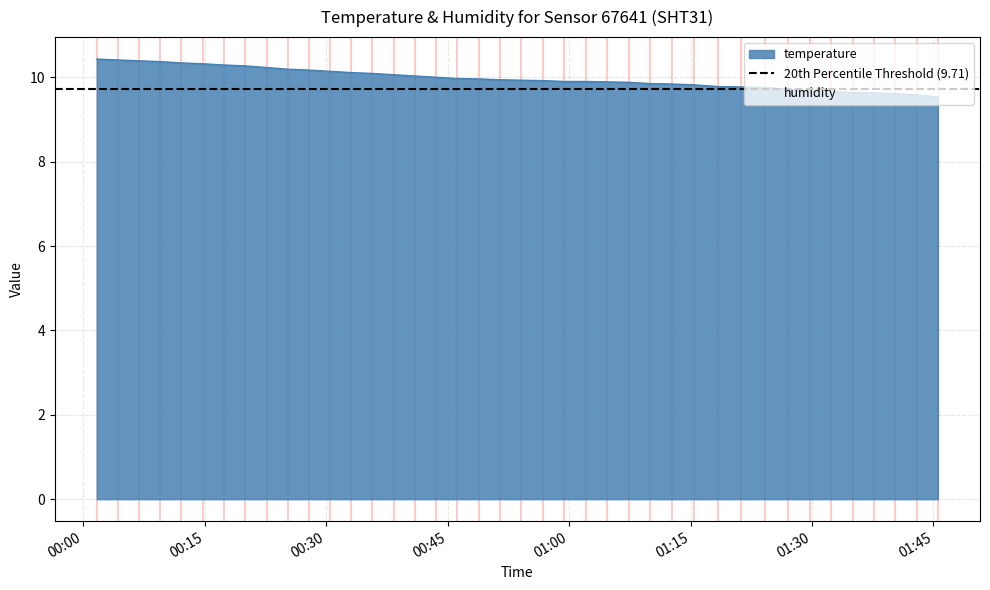

List the labels in order of value, smallest first.

2023-05-29T01:45:33, 2023-05-29T01:42:56, 2023-05-29T01:40:17, 2023-05-29T01:37:41, 2023-05-29T01:35:02, 2023-05-29T01:32:24, 2023-05-29T01:29:44, 2023-05-29T01:27:05, 2023-05-29T01:24:09, 2023-05-29T01:21:14, 2023-05-29T01:18:22, 2023-05-29T01:15:28, 2023-05-29T01:12:40, 2023-05-29T01:09:58, 2023-05-29T01:07:21, 2023-05-29T01:04:43, 2023-05-29T00:59:24, 2023-05-29T01:02:05, 2023-05-29T00:56:47, 2023-05-29T00:54:06, 2023-05-29T00:51:28, 2023-05-29T00:48:51, 2023-05-29T00:46:11, 2023-05-29T00:43:34, 2023-05-29T00:40:57, 2023-05-29T00:38:20, 2023-05-29T00:35:43, 2023-05-29T00:33:07, 2023-05-29T00:30:30, 2023-05-29T00:27:54, 2023-05-29T00:25:17, 2023-05-29T00:22:40, 2023-05-29T00:19:59, 2023-05-29T00:17:22, 2023-05-29T00:14:45, 2023-05-29T00:12:08, 2023-05-29T00:09:31, 2023-05-29T00:06:54, 2023-05-29T00:04:17, 2023-05-29T00:01:41